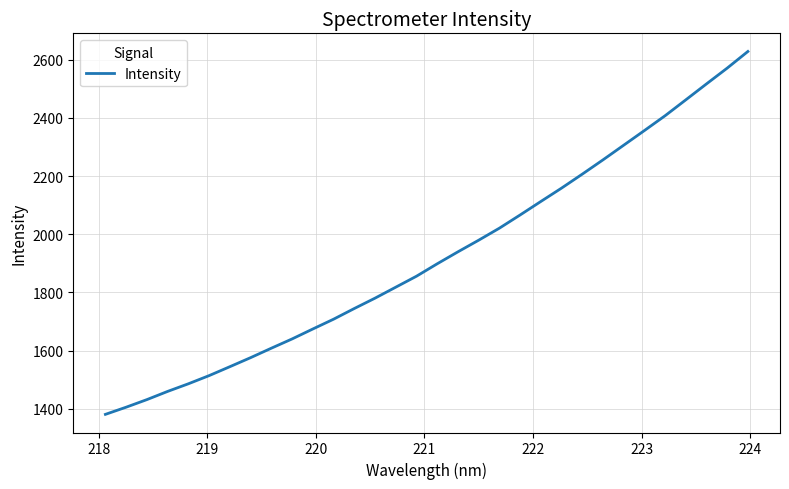

What is the maximum value shown in the chart?

2628.3